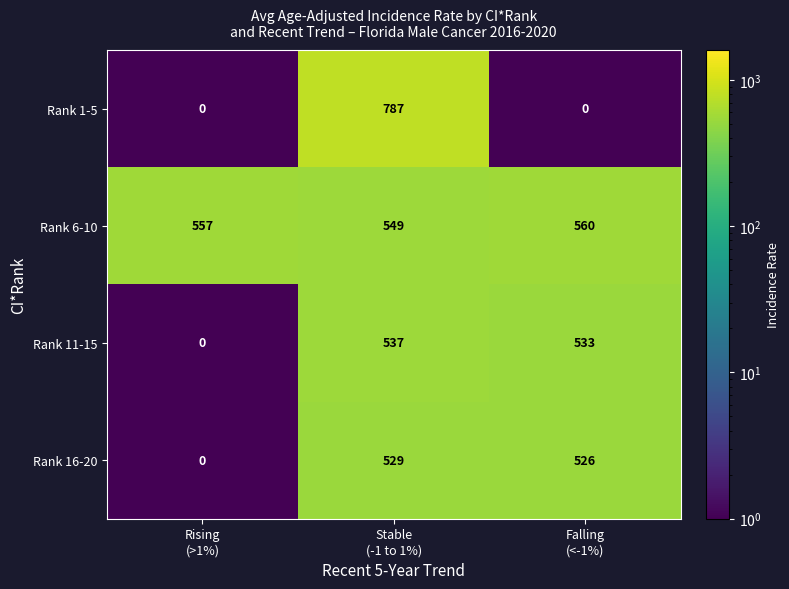

What is the sum of all Rank 11-15 values?

1070